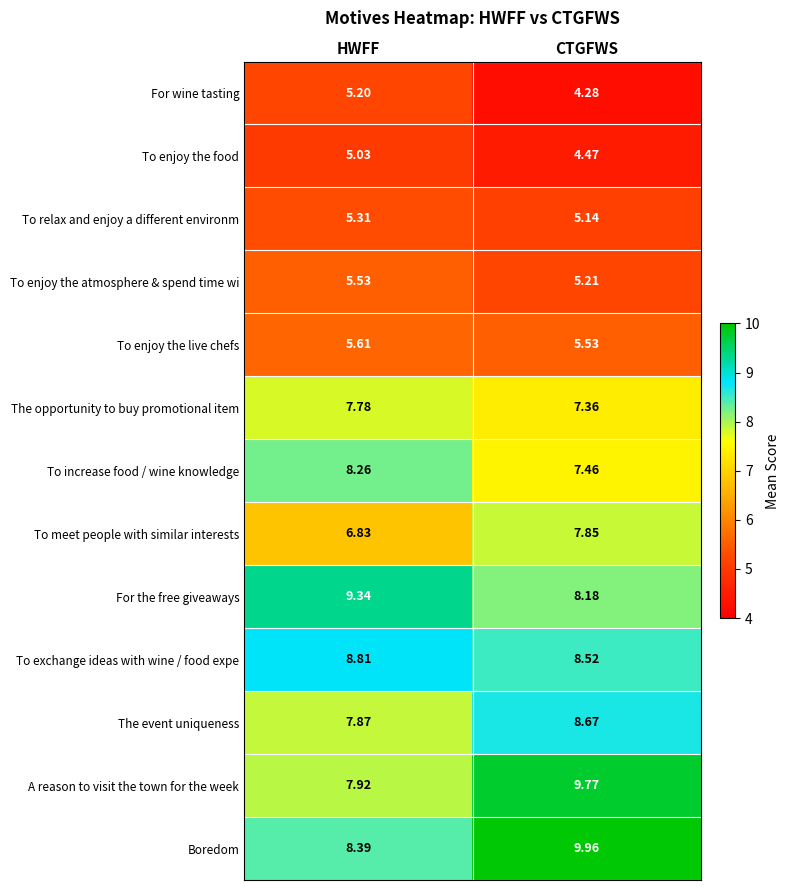

Rank the series by their maximum value, from lowest to highest.

To enjoy the food, For wine tasting, To relax and enjoy a different environm, To enjoy the atmosphere & spend time wi, To enjoy the live chefs, The opportunity to buy promotional item, To meet people with similar interests, To increase food / wine knowledge, The event uniqueness, To exchange ideas with wine / food expe, For the free giveaways, A reason to visit the town for the week, Boredom